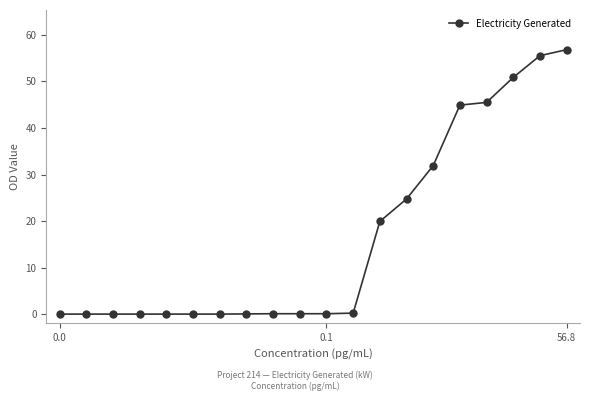

What is the average value?

16.5